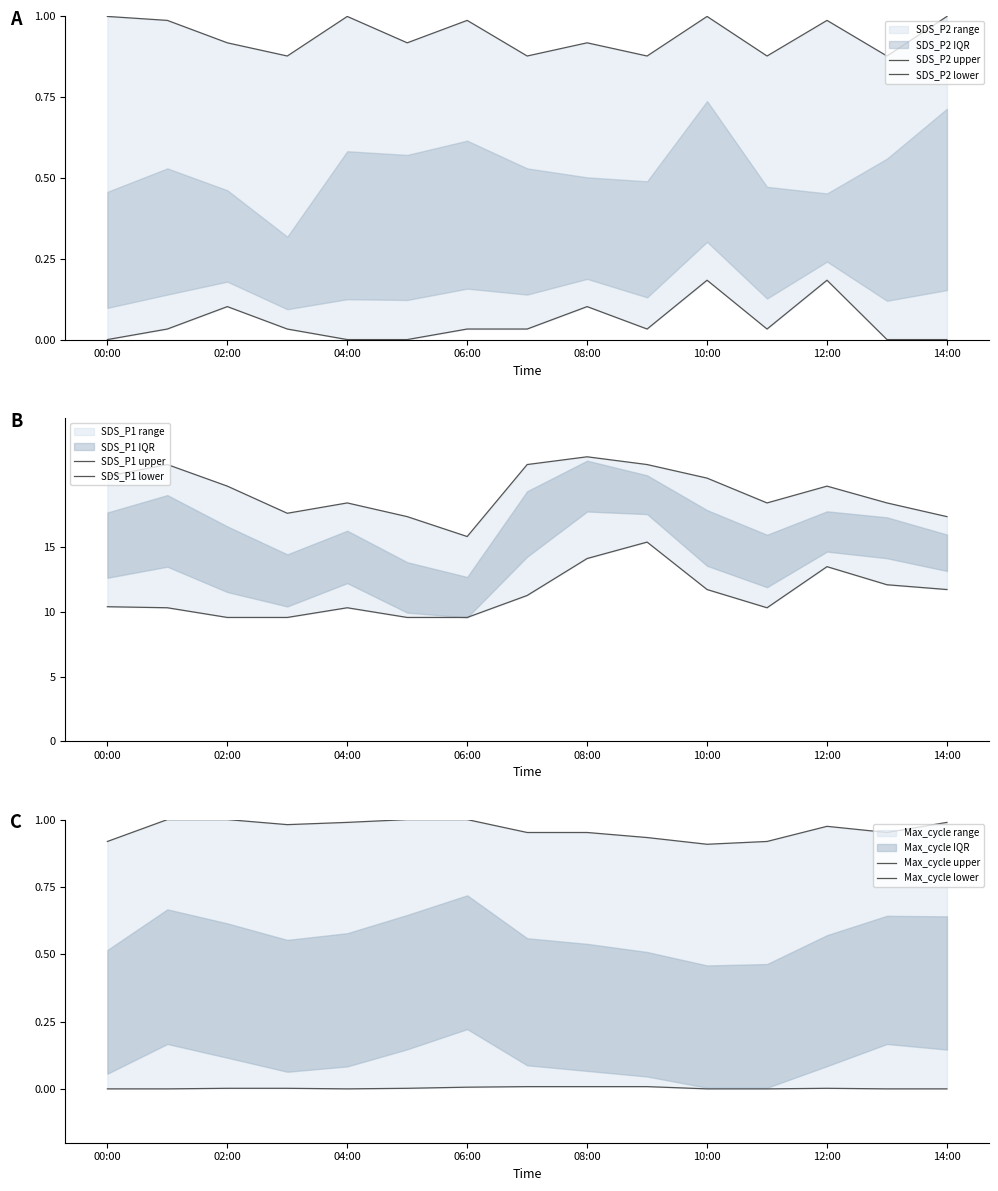

Which category has the highest value across all series?

08:00